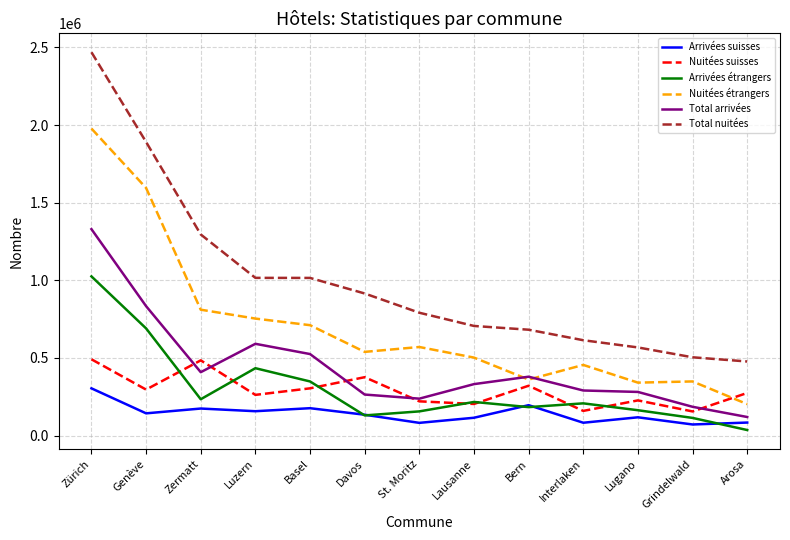

Which series has the largest range (max minus min)?

Total nuitées